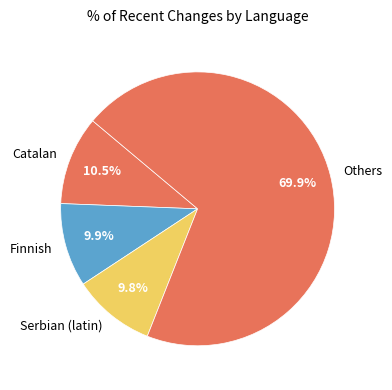

Count the number of slices in the pie.

4